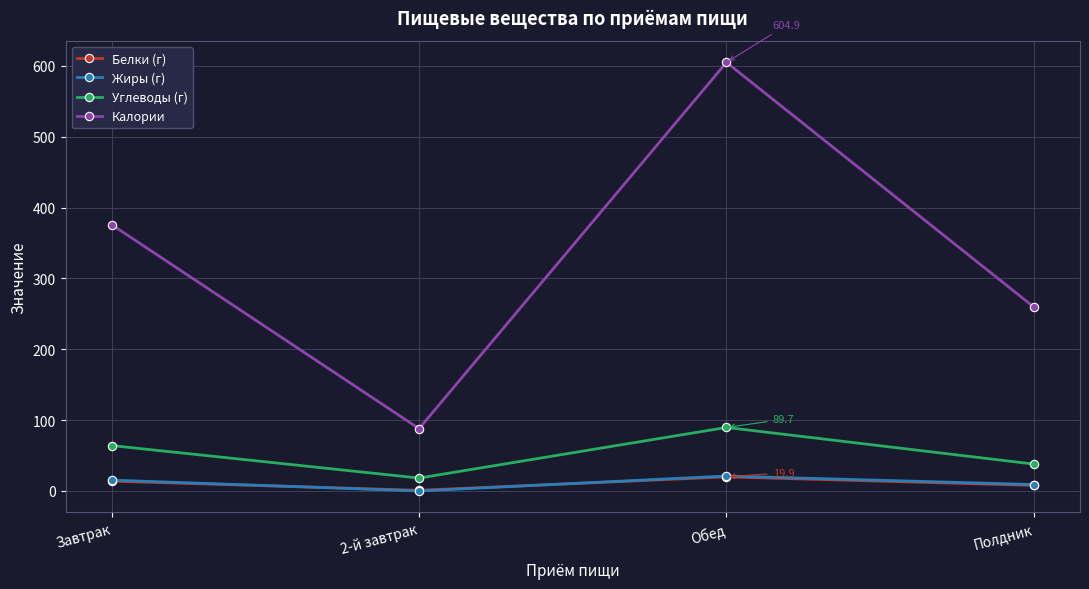

True or false: Жиры (г) and Калории intersect in this chart.

False